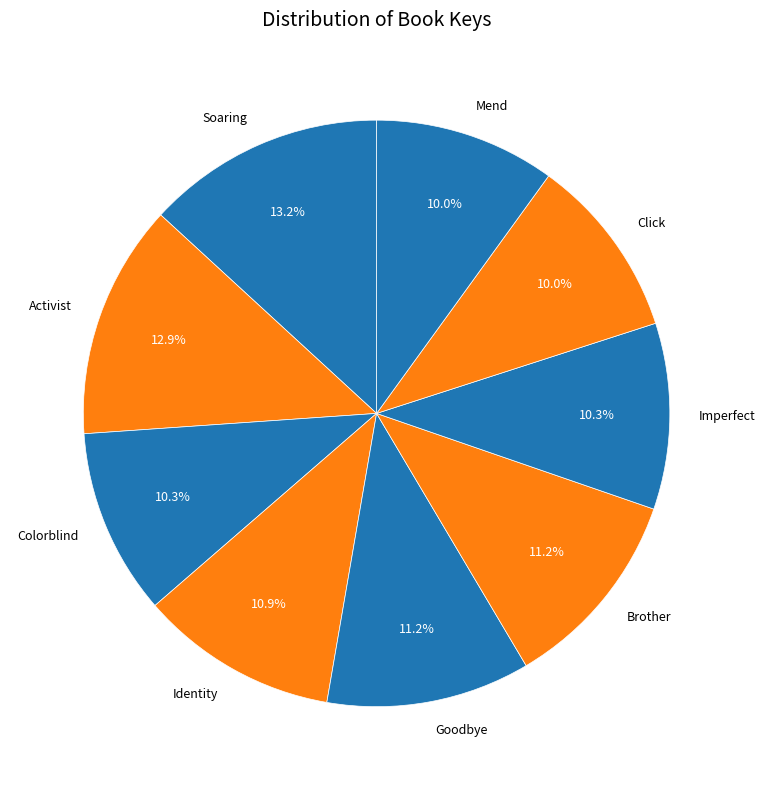

How many segments does this pie chart have?

9